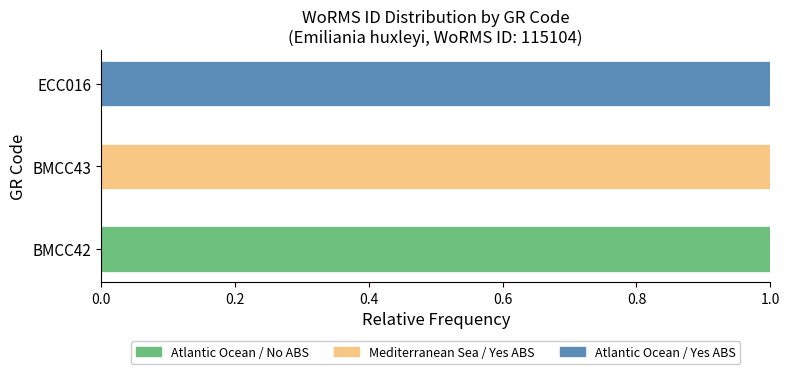

Count the number of data series in this chart.

3